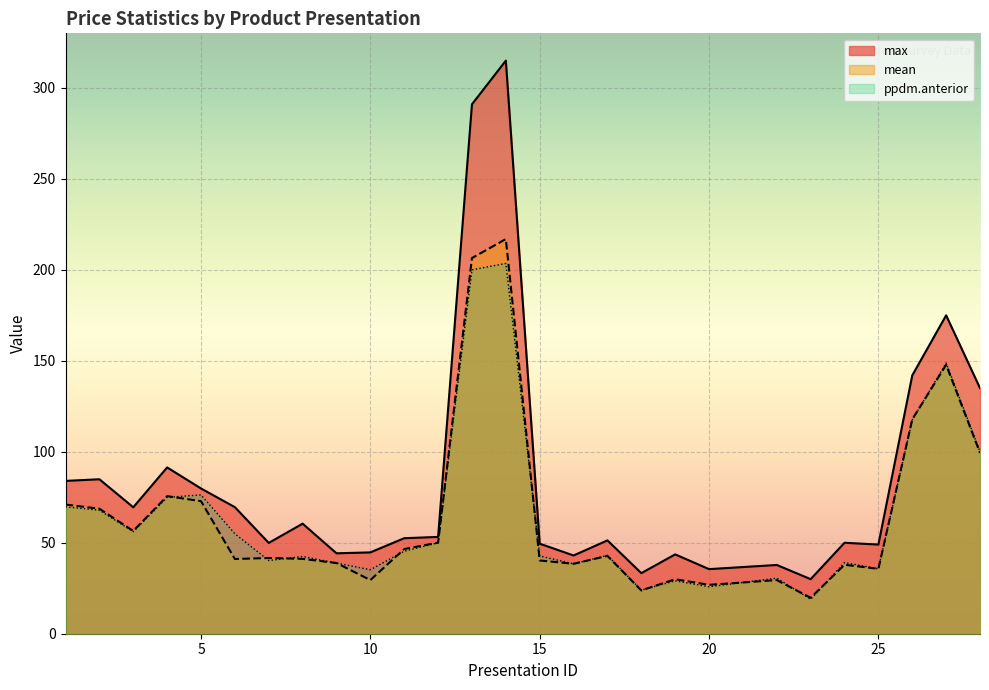

Which series has the widest spread of values?

max